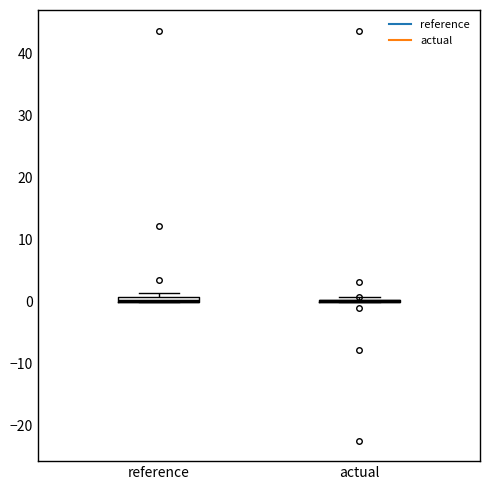

Where is the upper edge of the box for reference on the y-axis? The values are not printed on the chart, so give them approximately, as read against the axis.

1